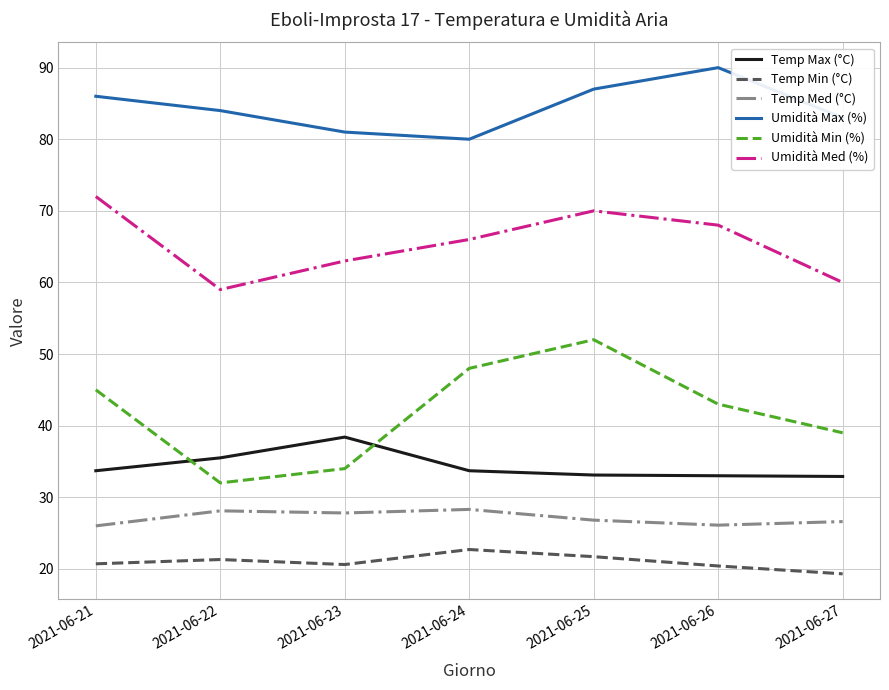

True or false: Temp Min (°C) and Temp Max (°C) intersect in this chart.

False